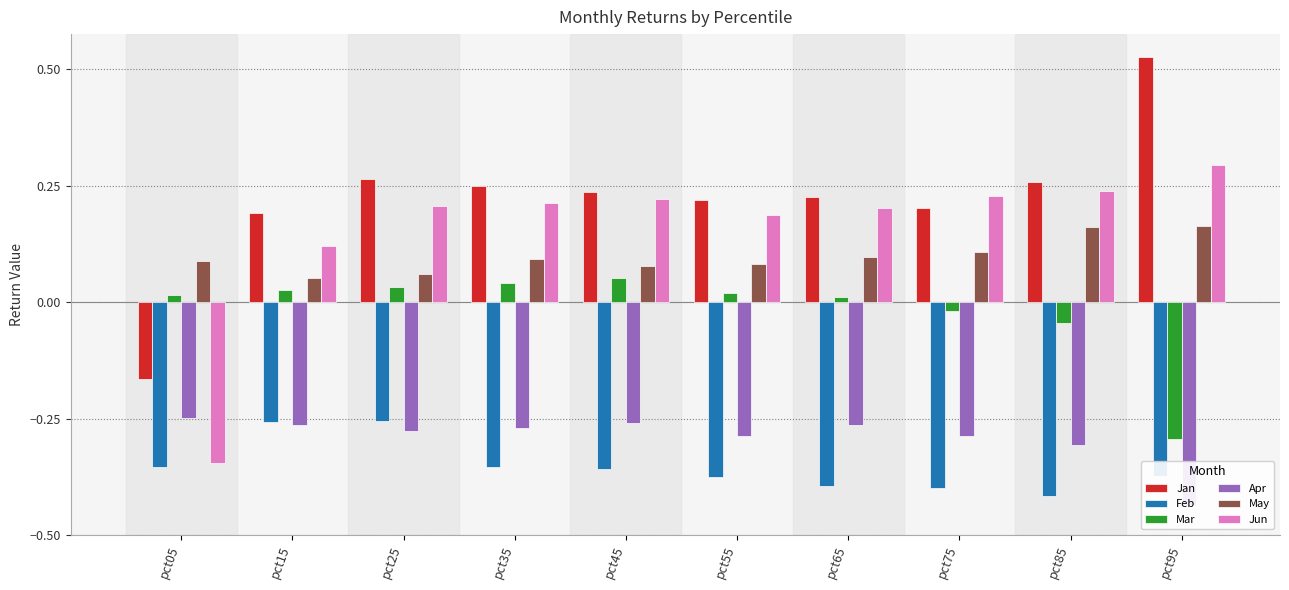

What is the difference between the highest and lowest values at pct65?

0.6